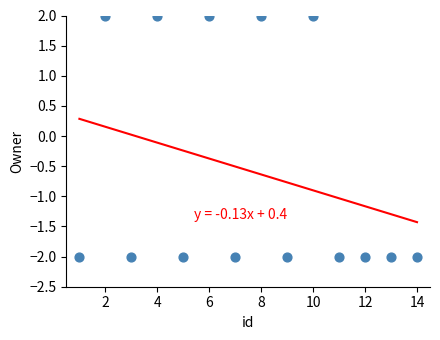

What is the range of Y values (max minus min)?

4